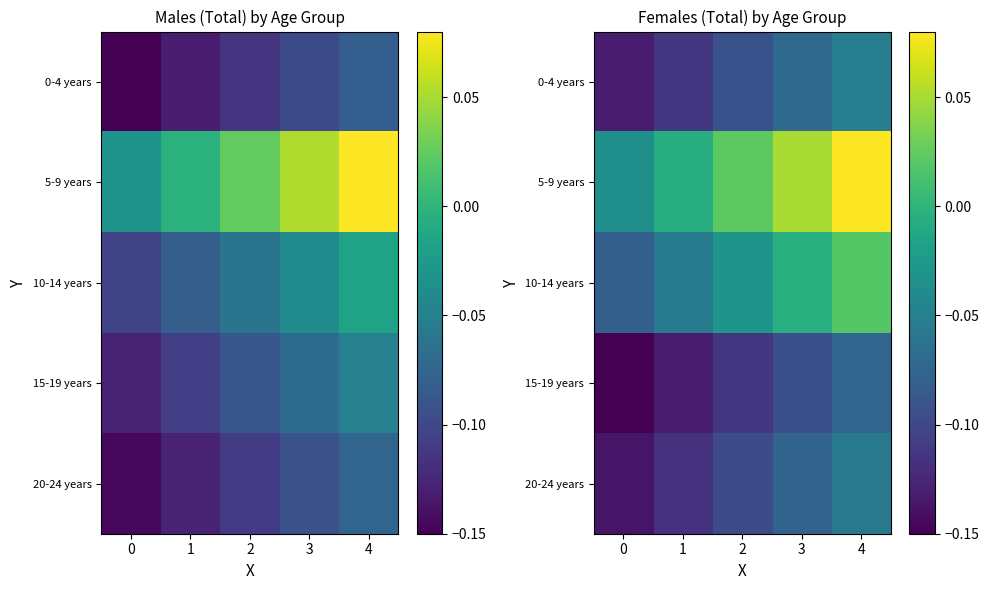

Which series changed the most between 0 and 4?

5-9 years